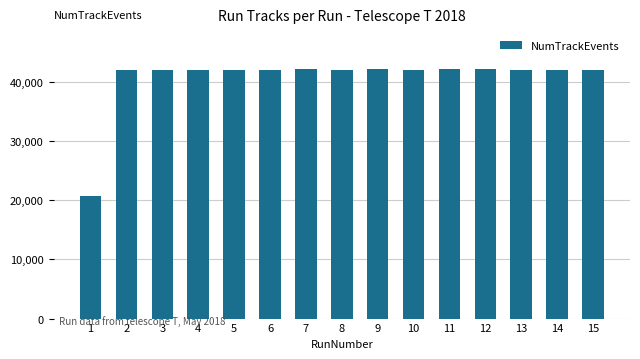

What is the smallest value displayed?

20690